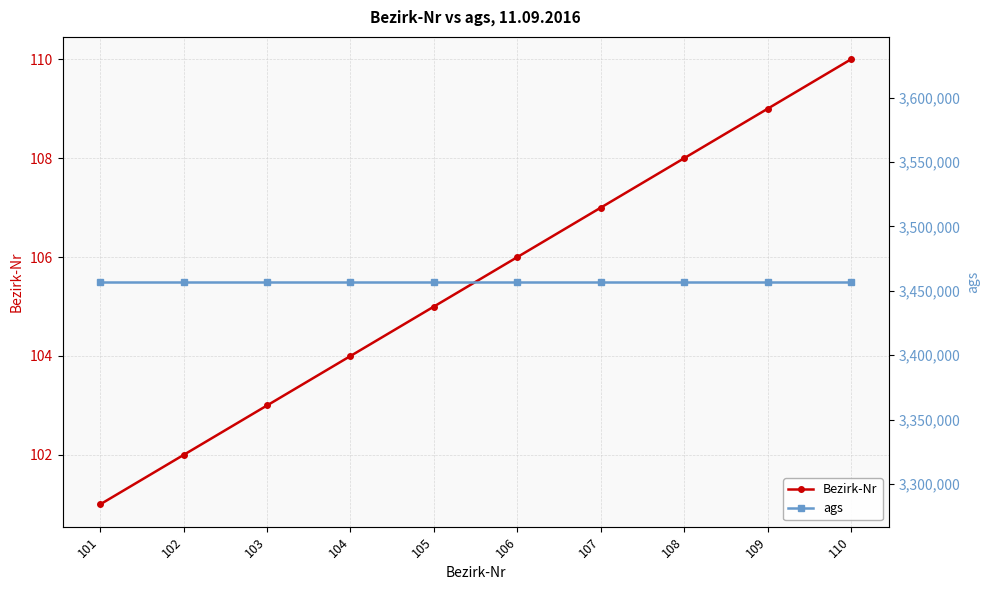

Is the value of Bezirk-Nr at 101 greater than the value of ags at 110?

No